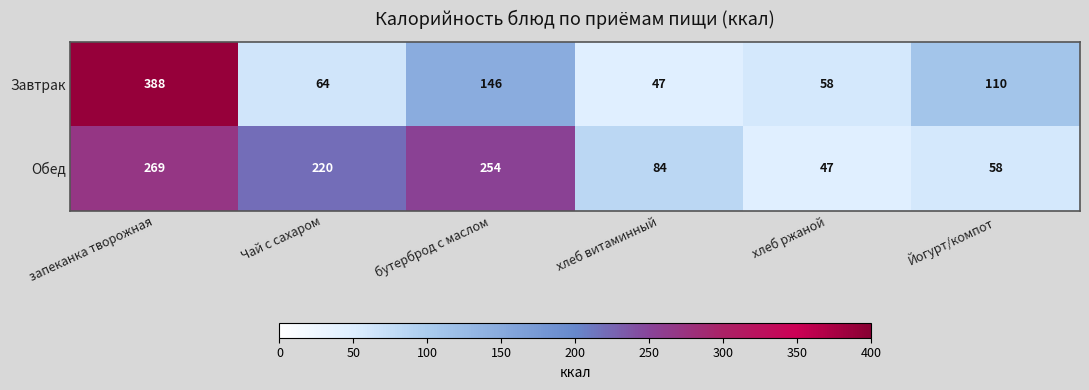

Is it true that Завтрак equals 14 at хлеб витаминный?

False